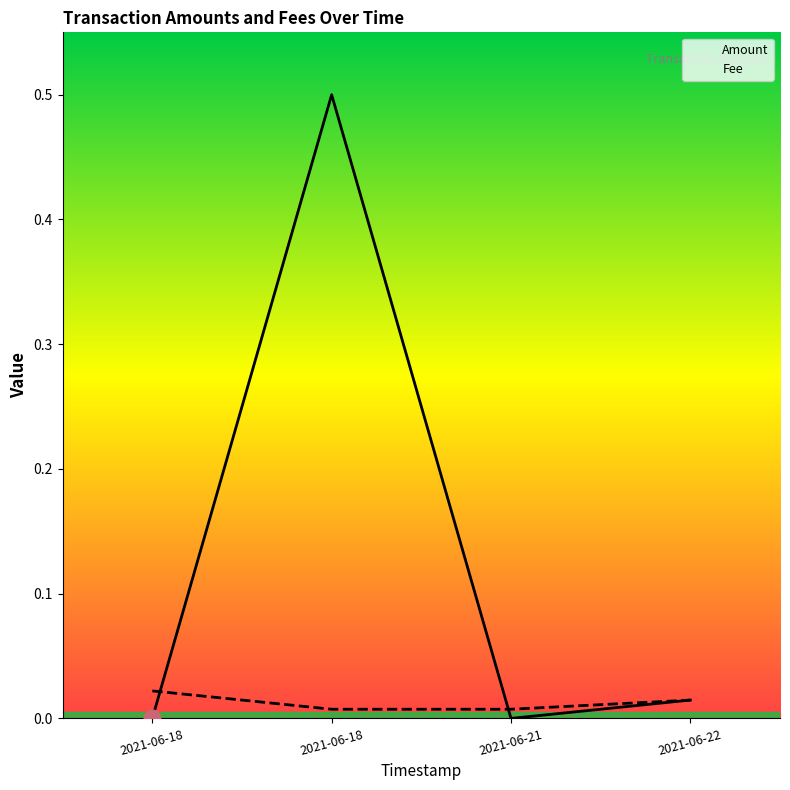

How many data points does each series have?

4